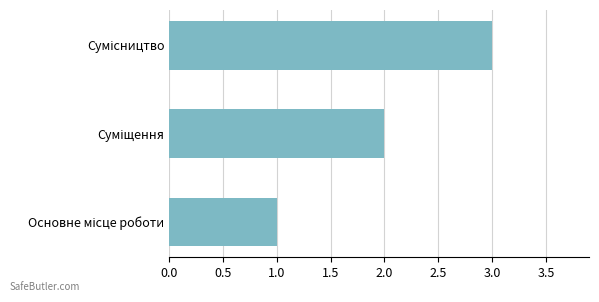

What is the greatest value displayed?

3